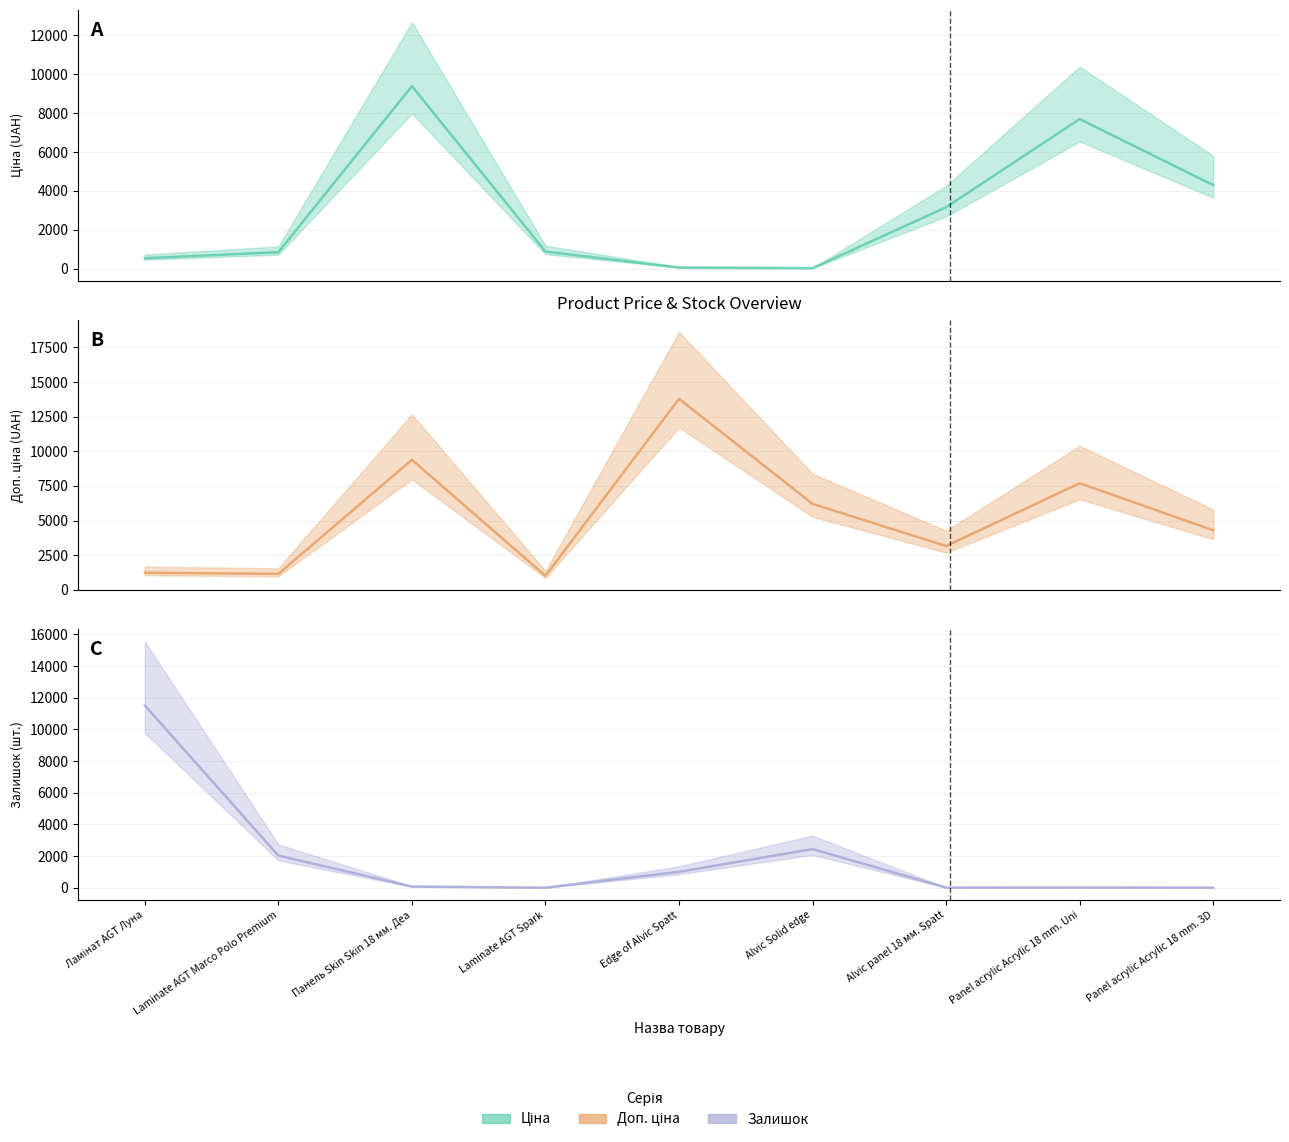

What is the label of the 2nd point from the right?

Panel acrylic Acrylic 18 mm. Uni